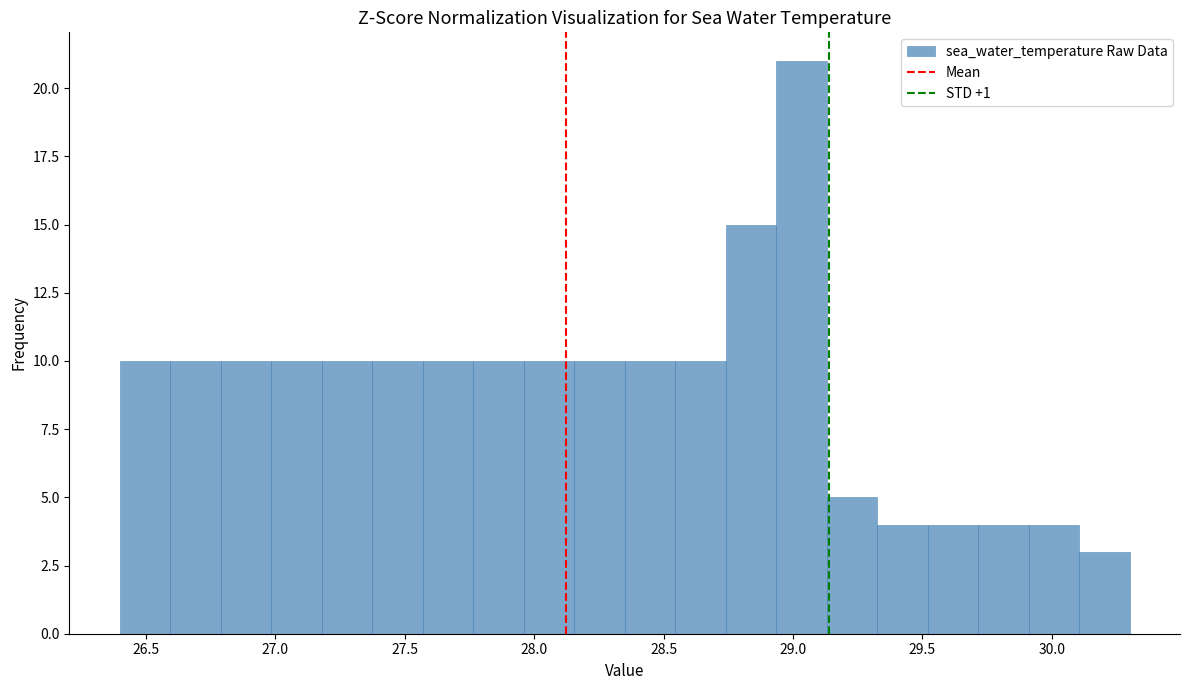

Around what value on the x-axis is the tallest bar? Give the approximate position of its centre, as read against the axis.

29.05